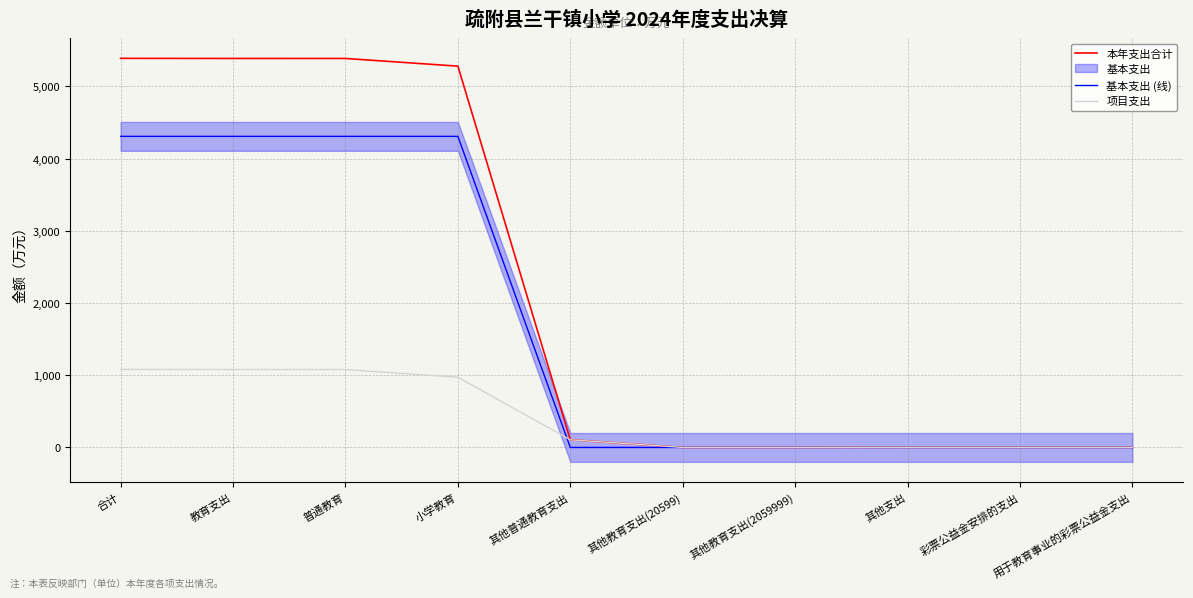

Reading left to right, transcribe all the data shown in this chart.

本年支出合计: 5388.8	5387.3	5387.2	5280.9	106.2	0.1	0.1	1.5	1.5	1.5
基本支出 (线): 4308.1	4308.1	4308.1	4308.1	0.0	0.0	0.0	0.0	0.0	0.0
项目支出: 1080.7	1079.2	1079.0	972.8	106.2	0.1	0.1	1.5	1.5	1.5